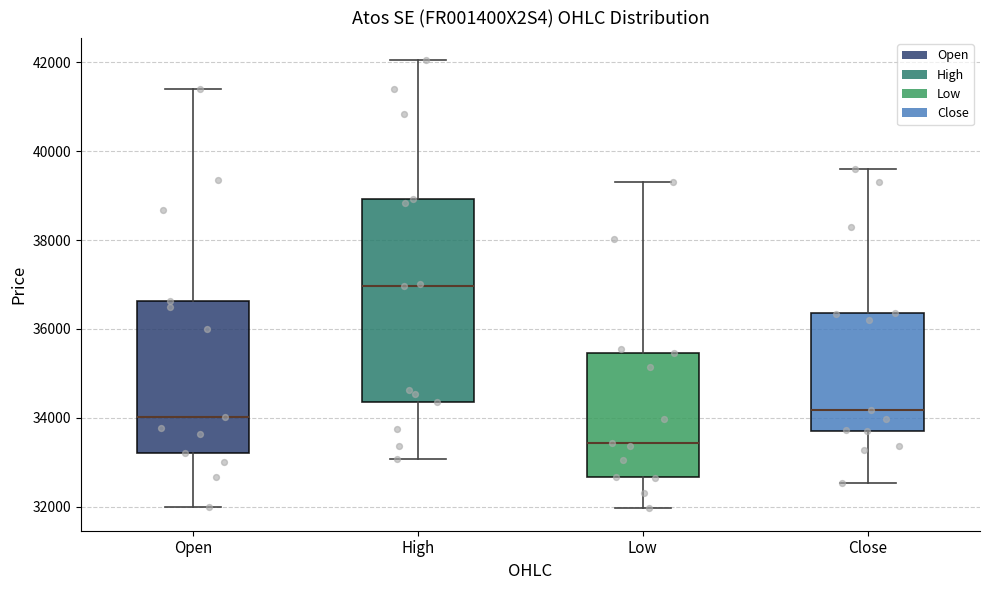

Reading left to right, read every box against the y-axis: the position of its median line, the range the box covers, and the ends of its whiskers. The values are not printed on the chart, so give them approximately, as read against the axis.

Open: median 34000, box 33200 to 36600, whiskers 32000 to 41400
High: median 37000, box 34400 to 39000, whiskers 33000 to 42000
Low: median 33400, box 32600 to 35400, whiskers 32000 to 39400
Close: median 34200, box 33800 to 36400, whiskers 32600 to 39600